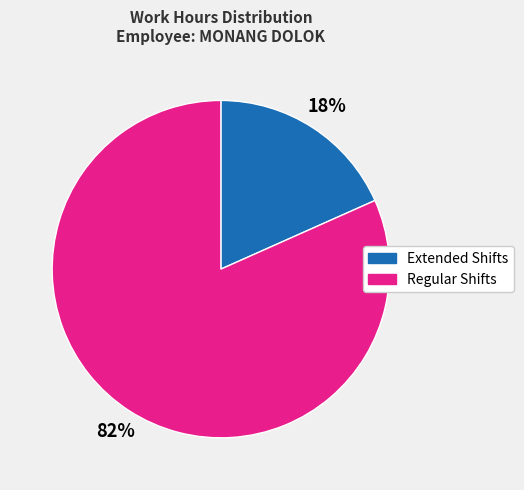

To the nearest percent, what is the average slice percentage?

50%